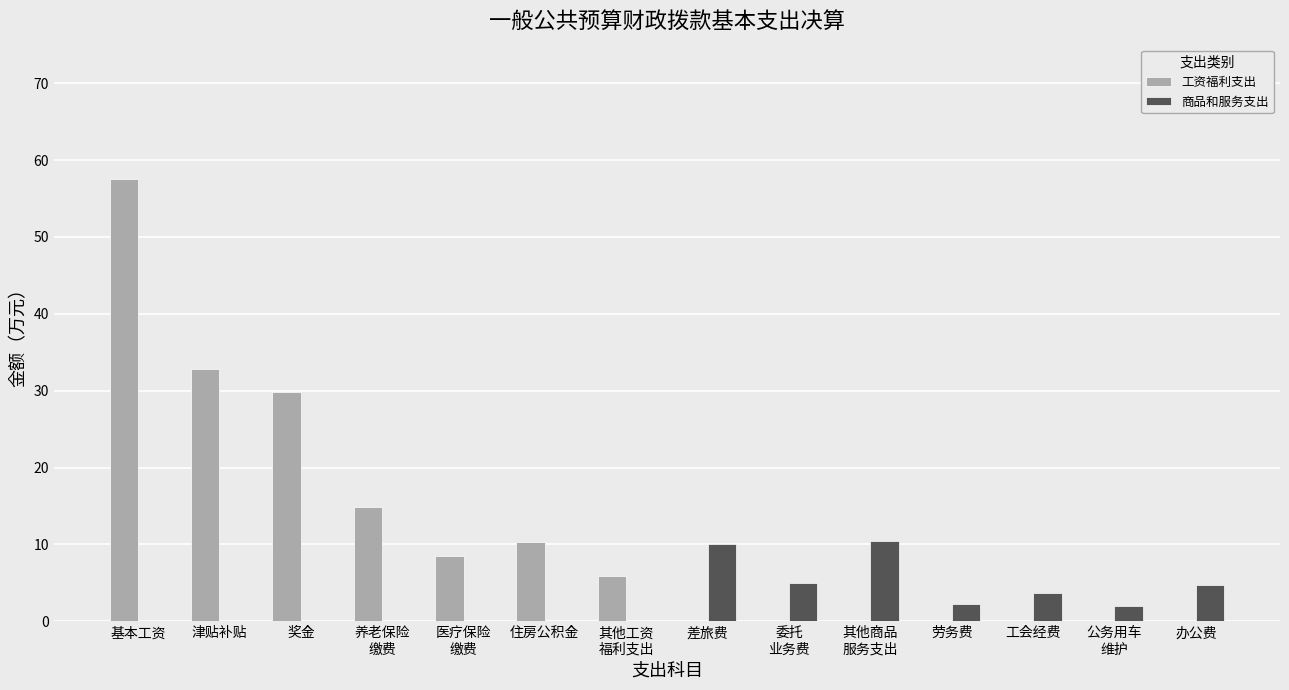

Between 奖金 and 办公费, which series saw the biggest shift?

工资福利支出